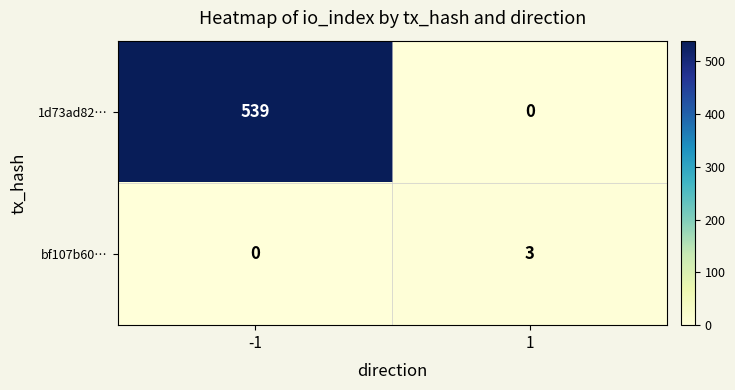

What is the difference between the highest and lowest values at -1?

539